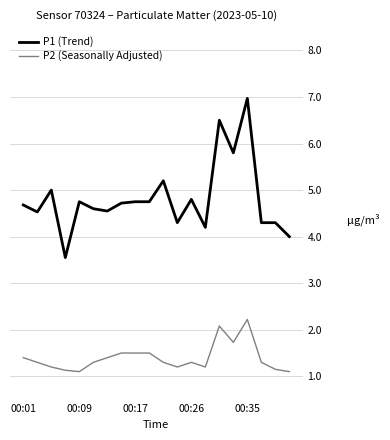

What is the difference between the maximum and minimum values in the P1 (Trend) series?

3.4